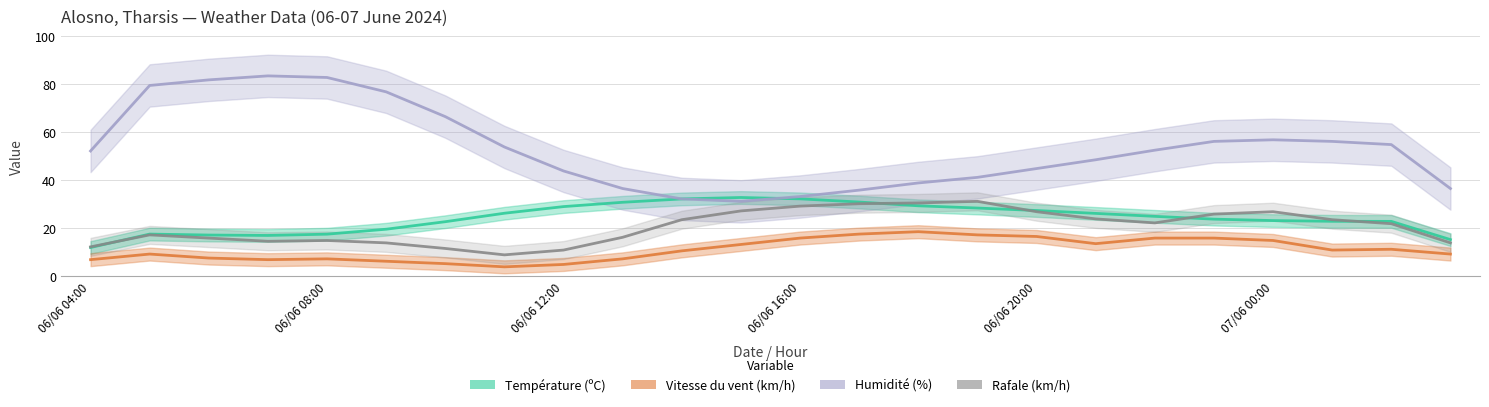

What is the difference between the maximum and minimum values in the Température (ºC) series?

16.6